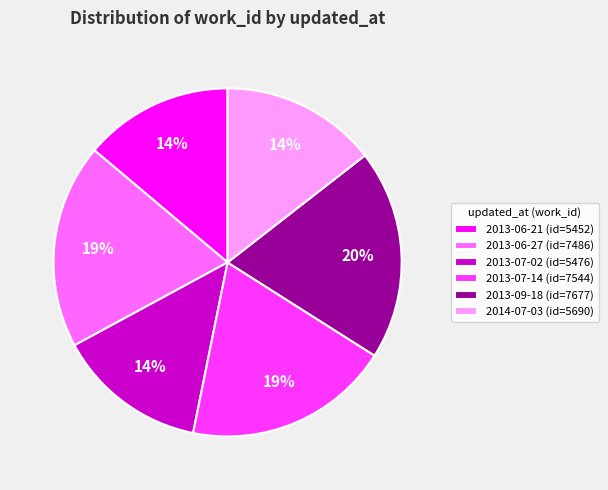

How many segments does this pie chart have?

6